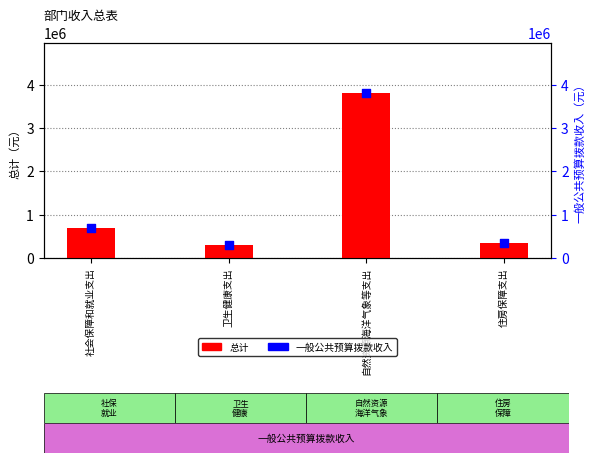

Which series reaches the minimum Y coordinate?

总计